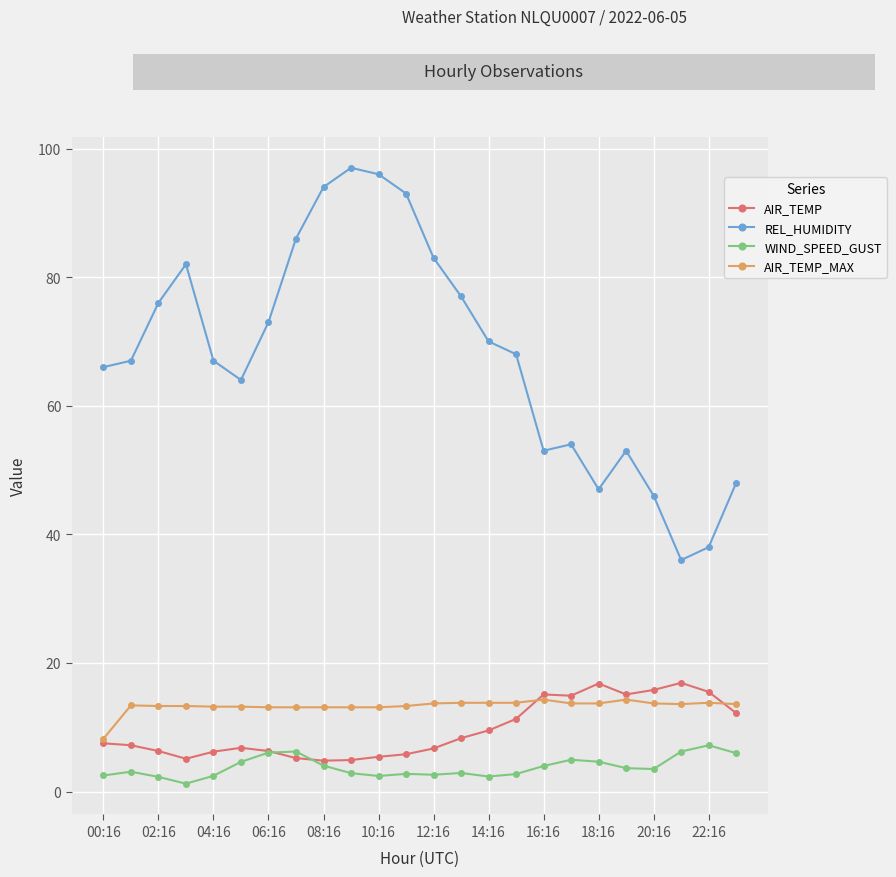

True or false: REL_HUMIDITY and AIR_TEMP cross at least once.

False